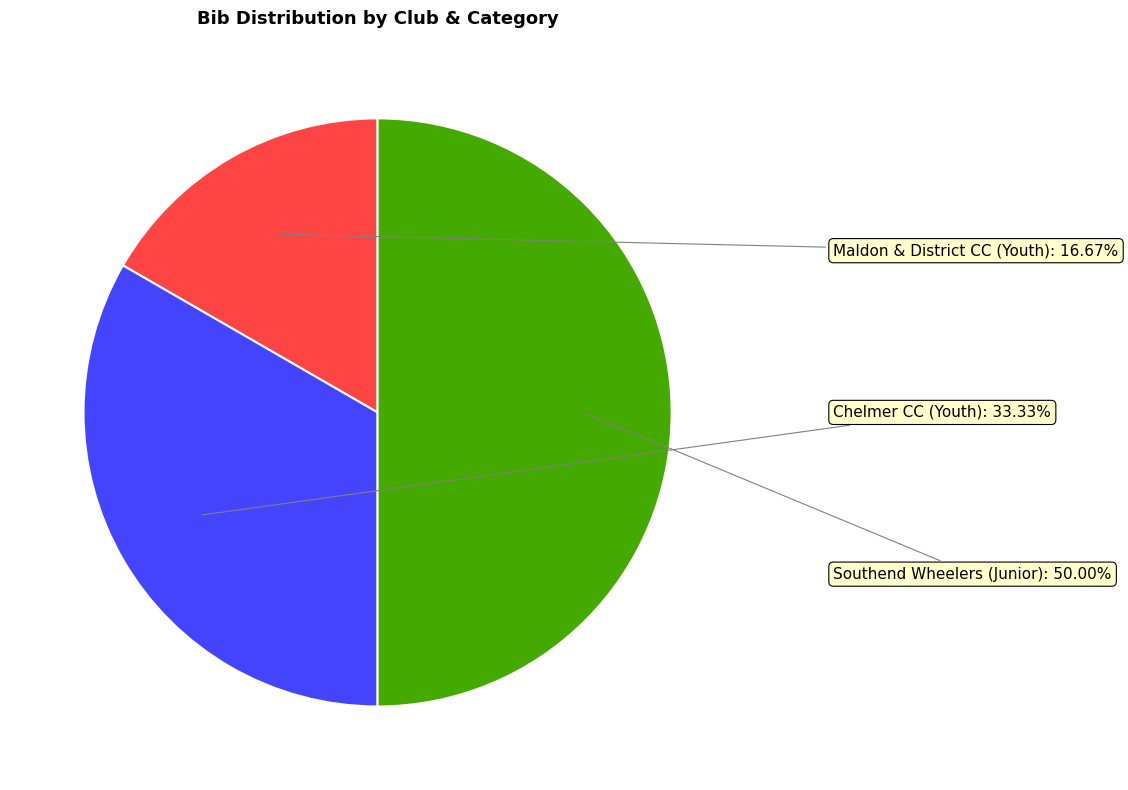

What is the change in value from Maldon & District CC (Youth) to Chelmer CC (Youth)?

+1